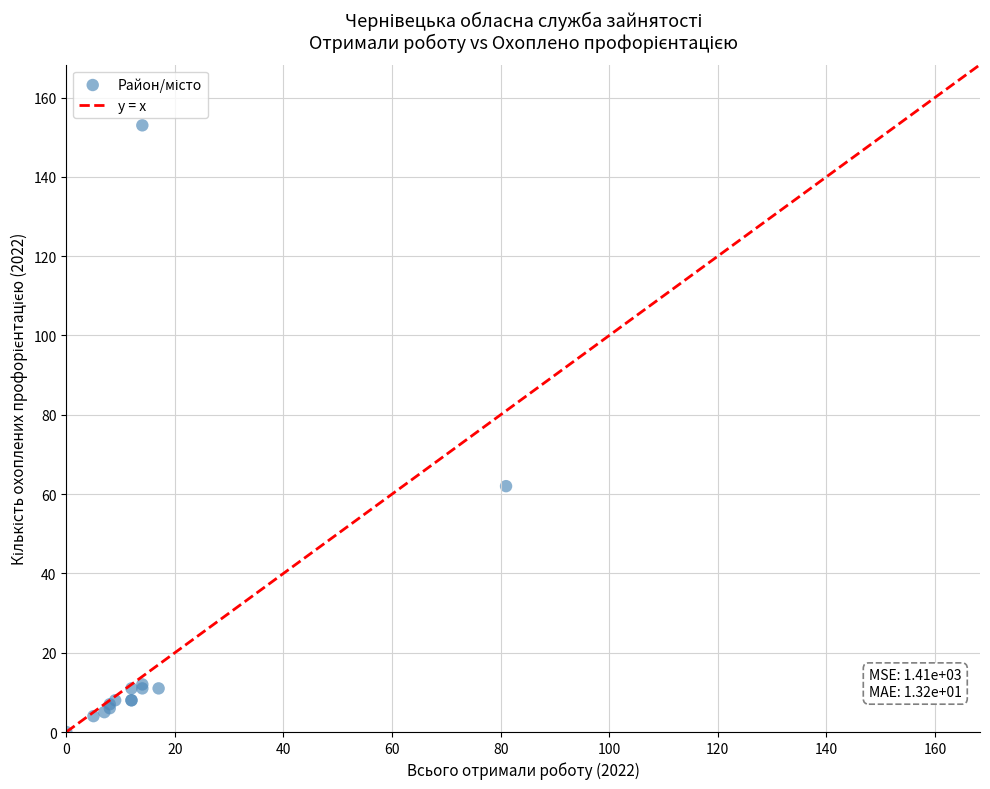

What Y value in the scatter plot is closest to 76?

62